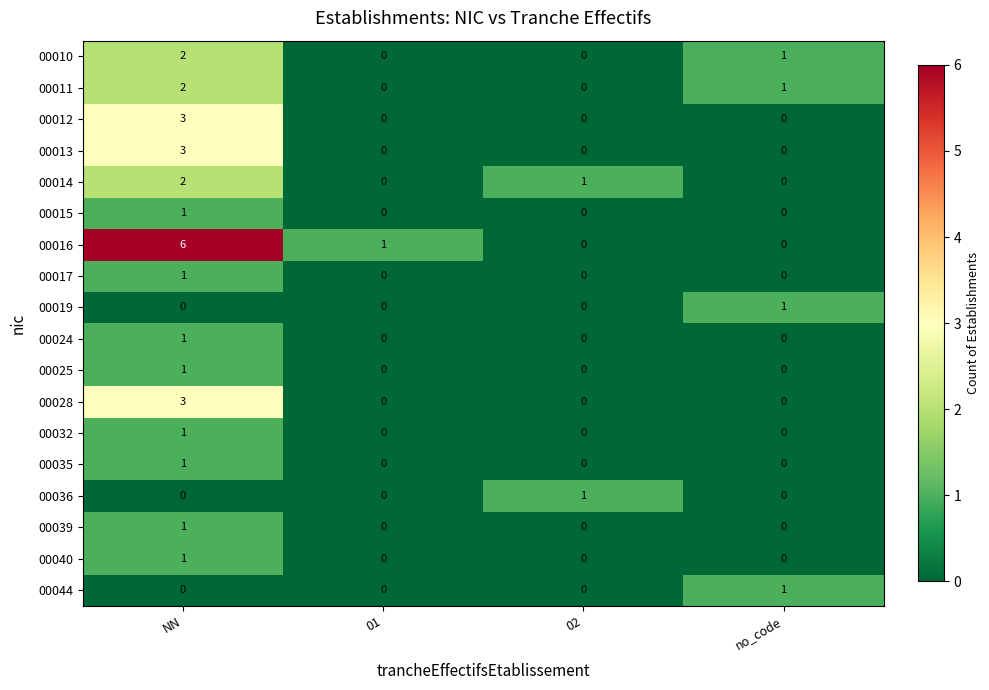

At which category does the chart reach its peak across all series?

NN